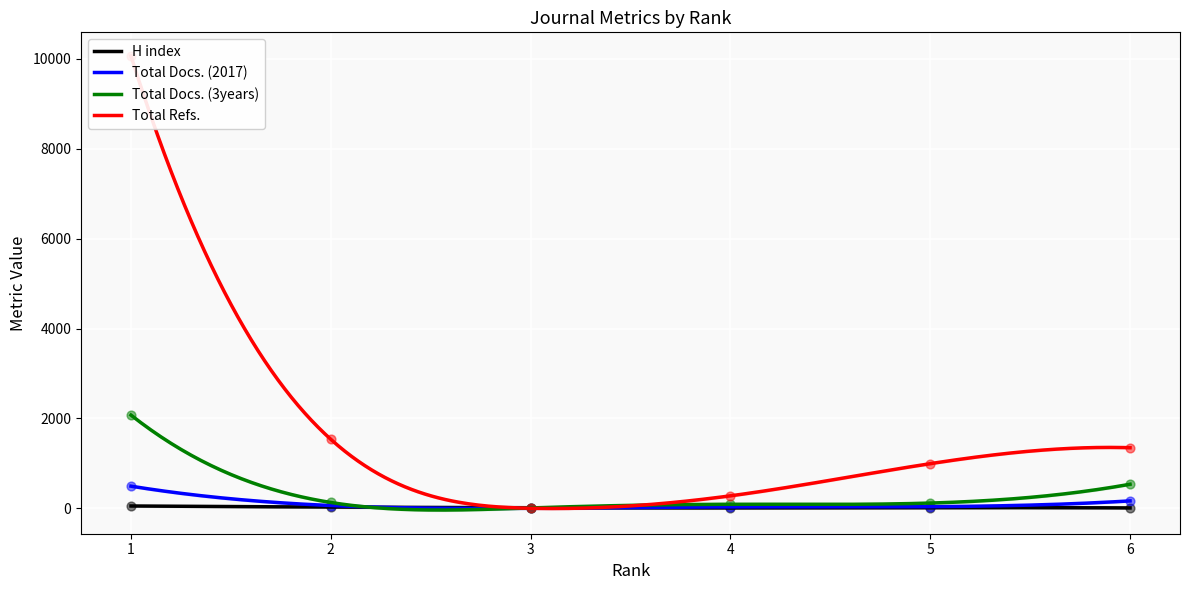

Which series has the widest spread of Y values?

Total Refs.